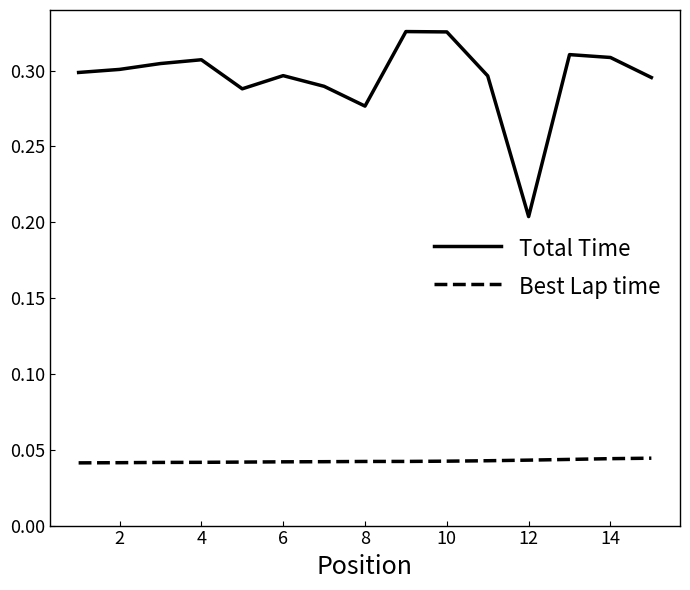

List the series in order of their peak value, highest first.

Total Time, Best Lap time